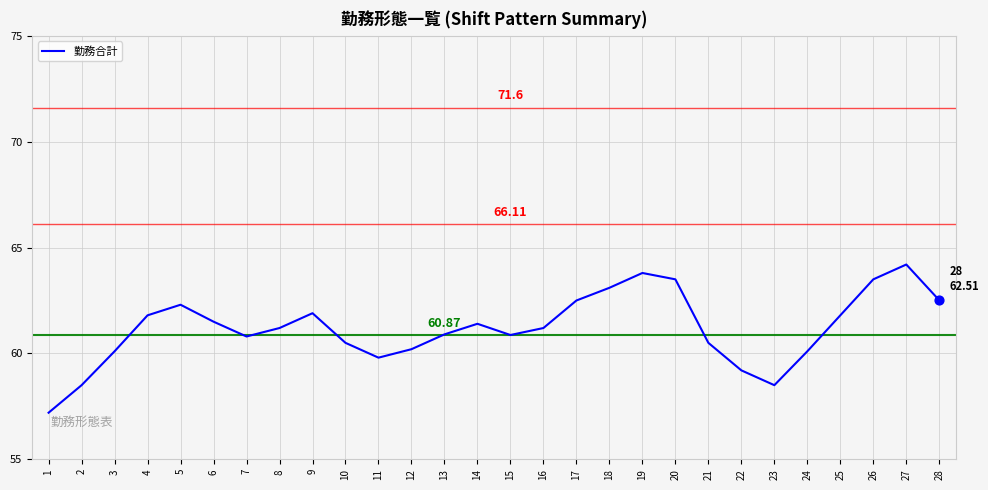

What is the change in value from 18 to 20?

+0.4